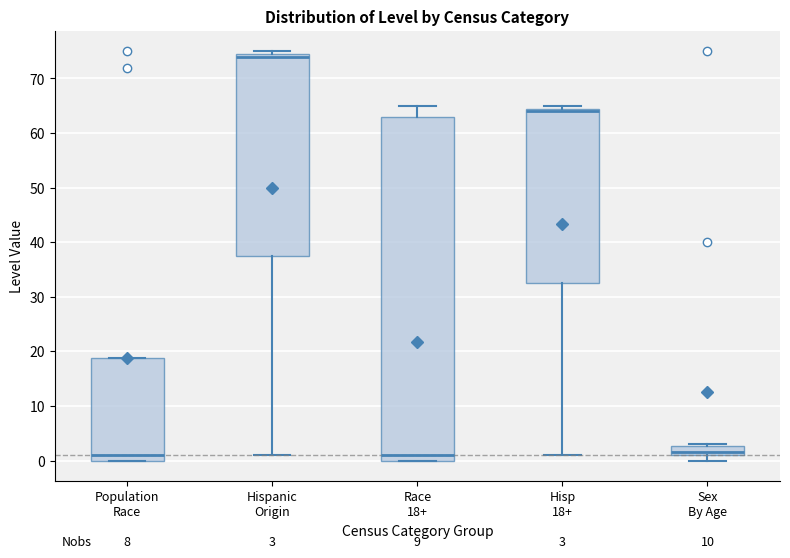

Which box's median line is the highest?

Hispanic Origin